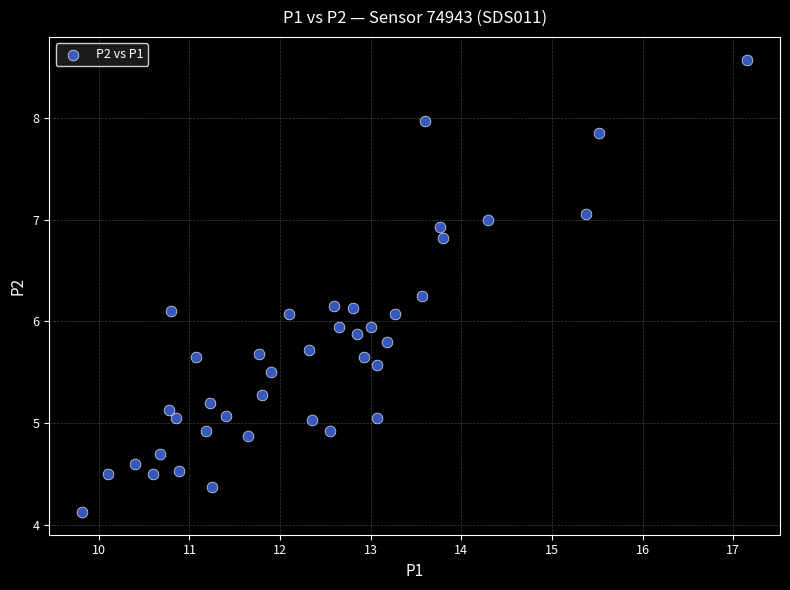

What is the range of Y values (max minus min)?

4.4